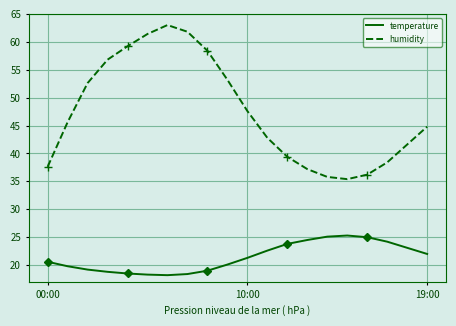

True or false: humidity and temperature intersect in this chart.

False